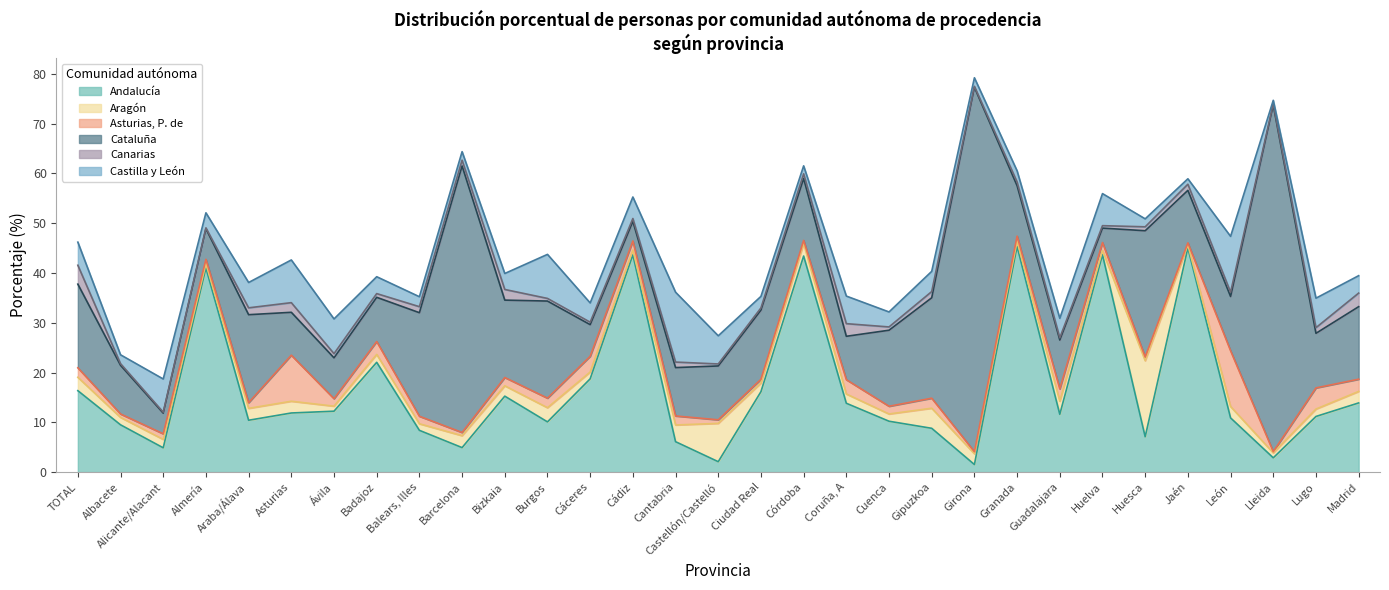

True or false: Andalucía and Aragón intersect in this chart.

True